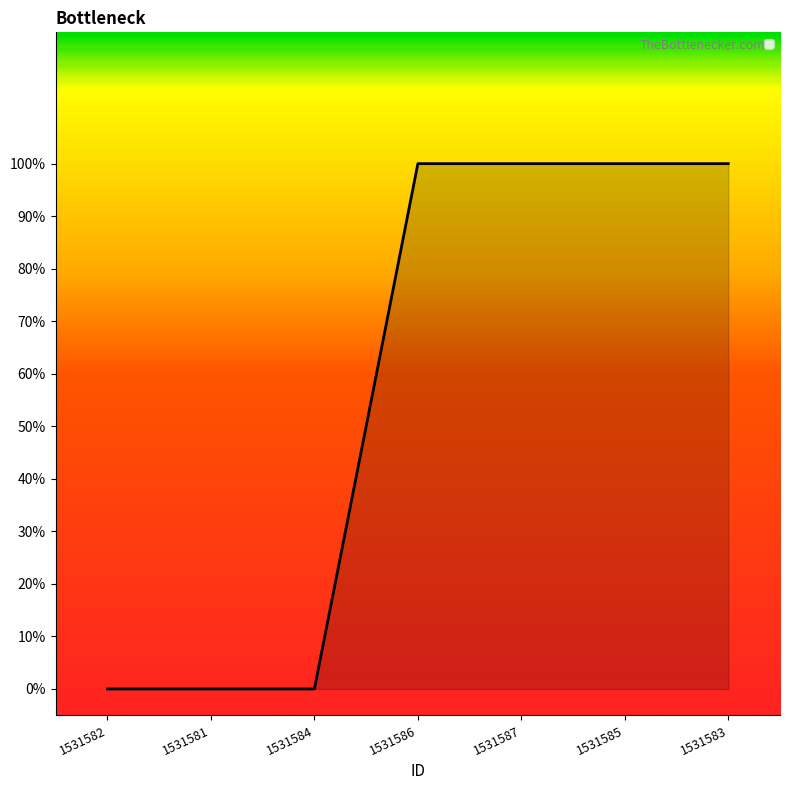

Does the chart display data point markers on the line(s)?

No